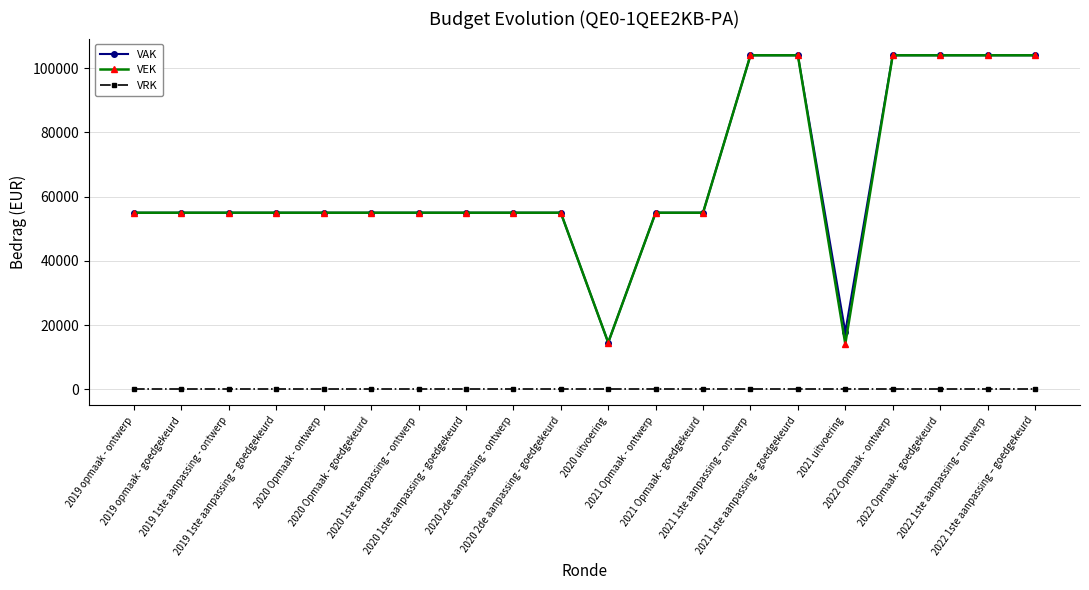

What is the greatest value displayed?

104000